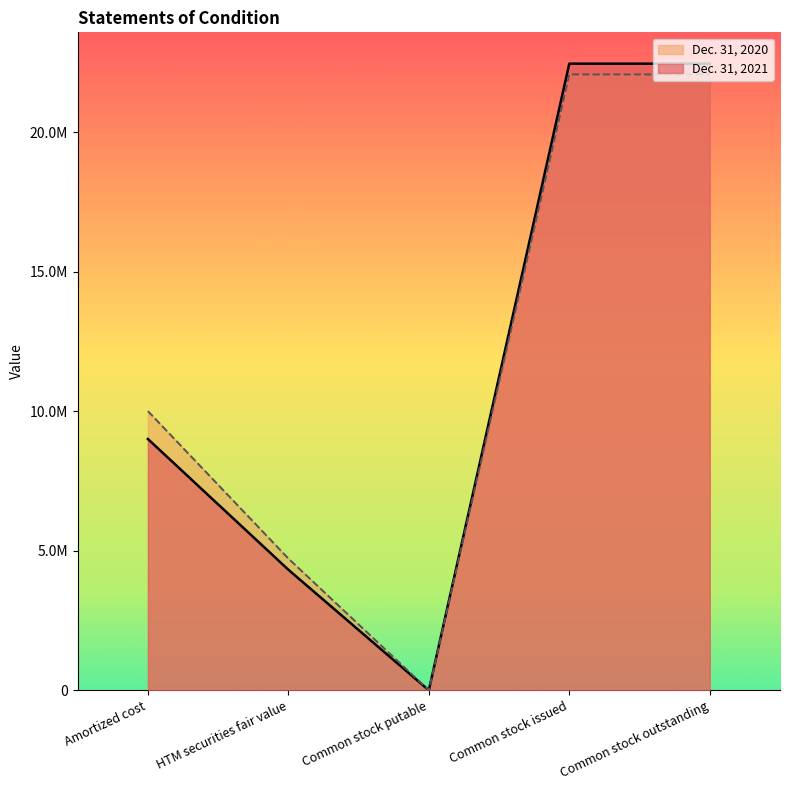

Which category has the highest value in the Dec. 31, 2021 series?

Common stock issued